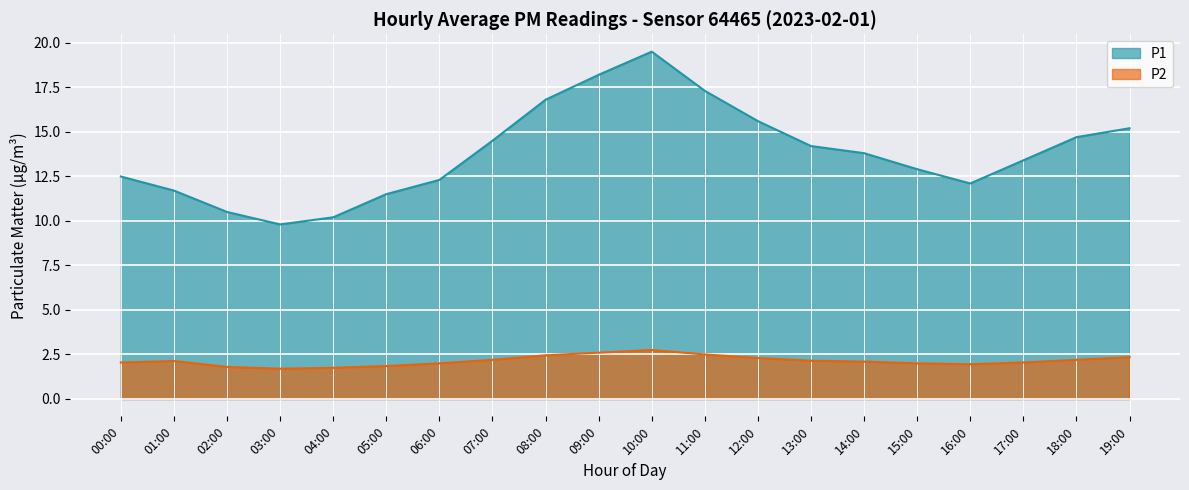

What is the label of the 18th point from the left?

17:00